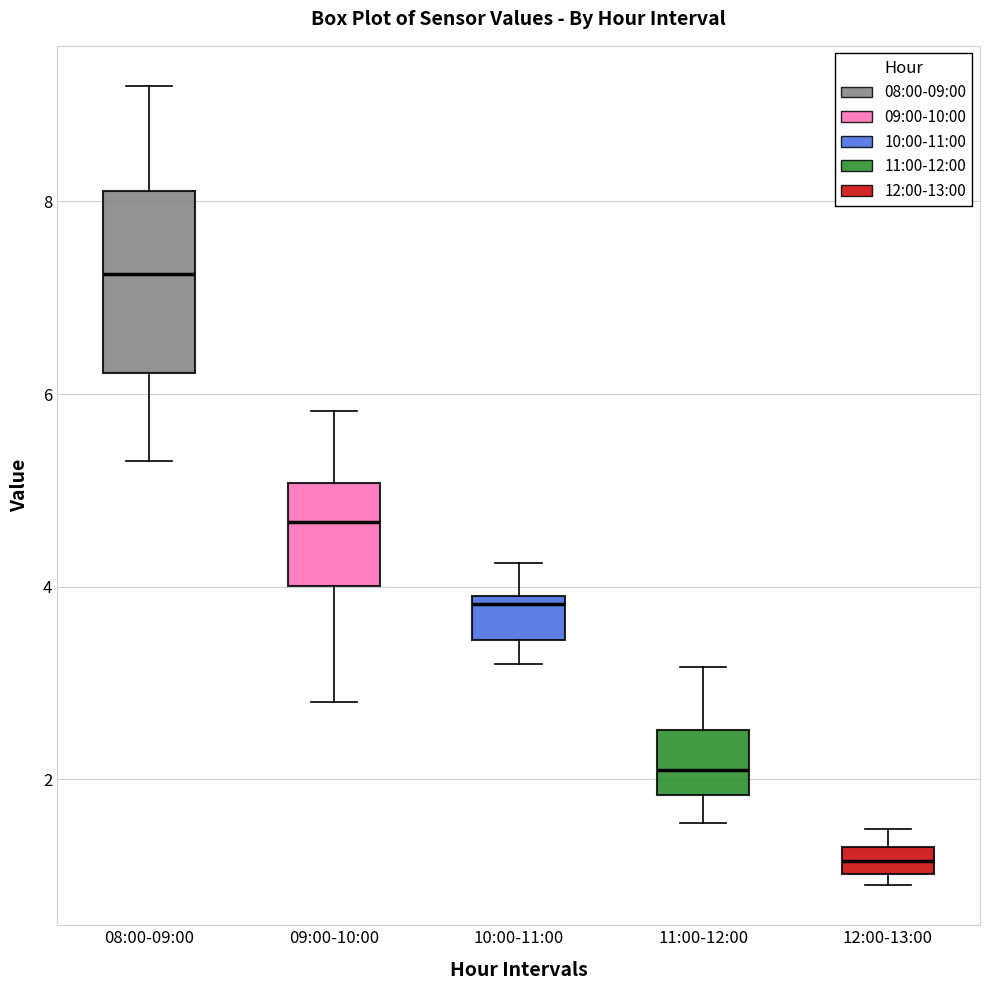

Which box's median line is the highest?

08:00-09:00